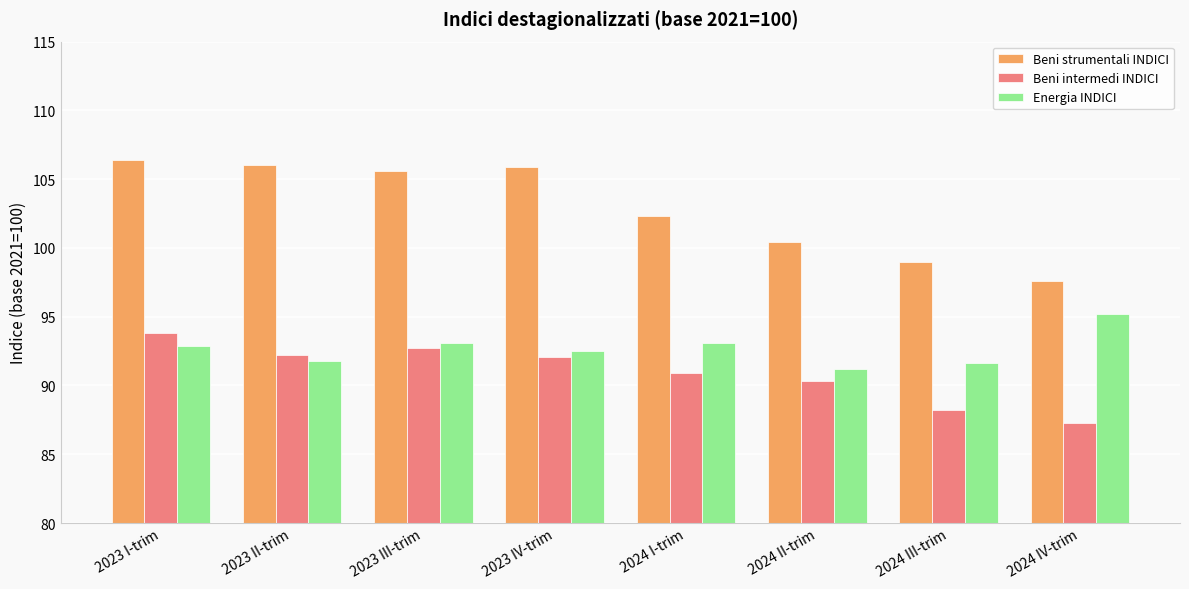

Which series changed the most between 2023 II-trim and 2024 II-trim?

Beni strumentali INDICI